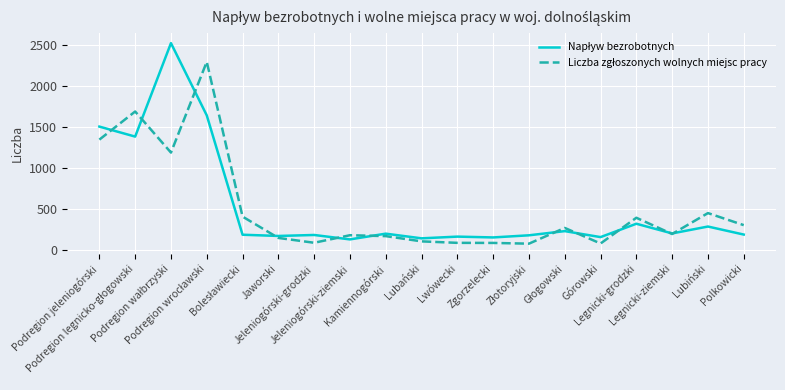

At how many categories does at least one series exceed 1376?

4